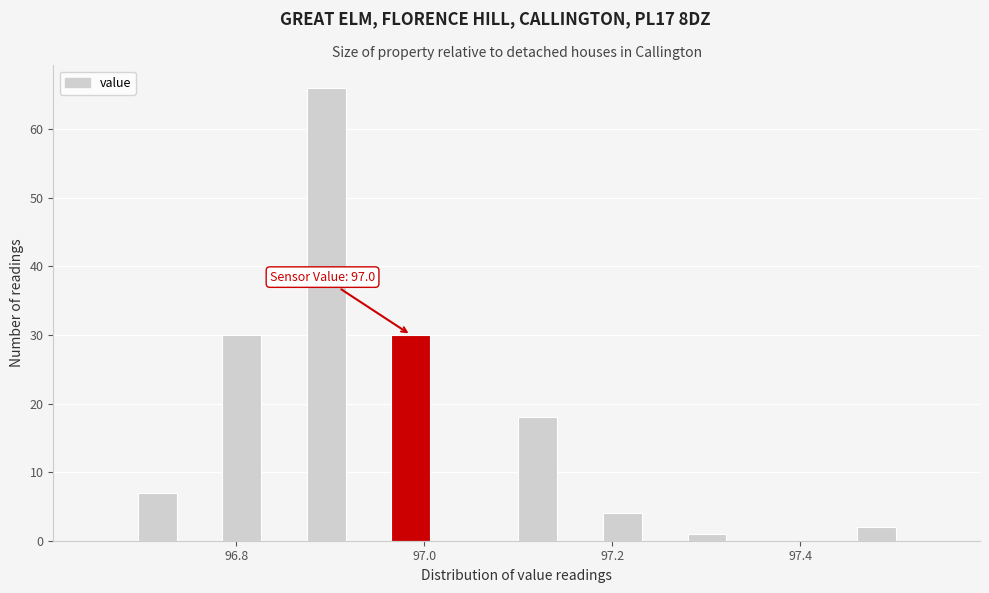

Around what value on the x-axis is the tallest bar? Give the approximate position of its centre, as read against the axis.

96.90